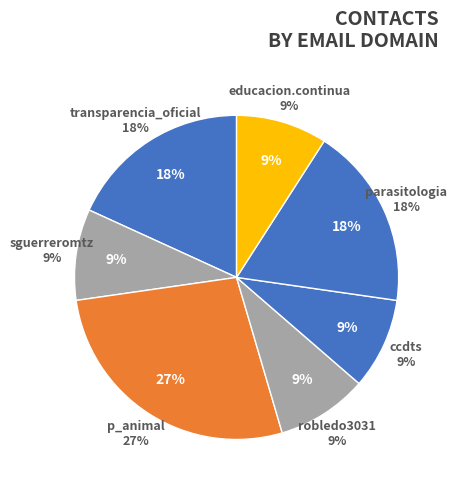

Does any single category account for the majority?

No